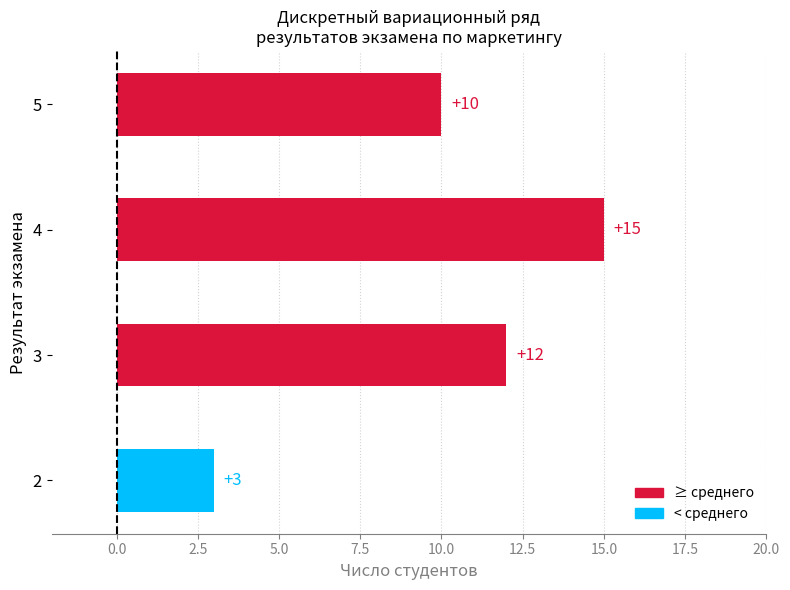

Rank the categories by value from highest to lowest.

4, 3, 5, 2